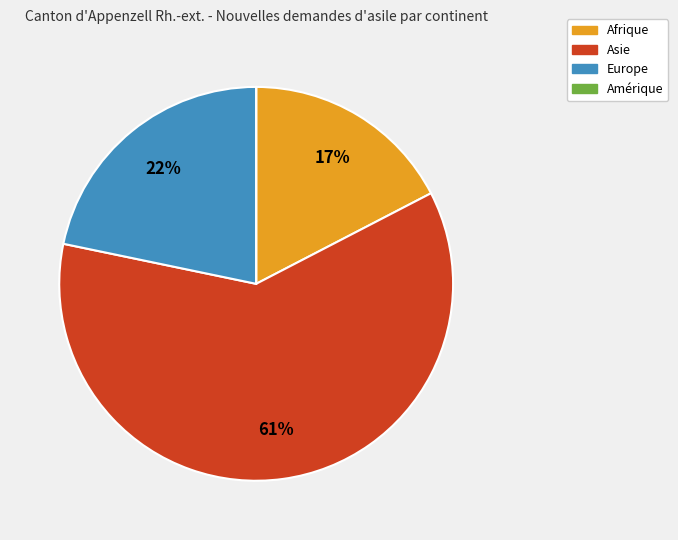

Which slice represents more than half of the pie?

Asie